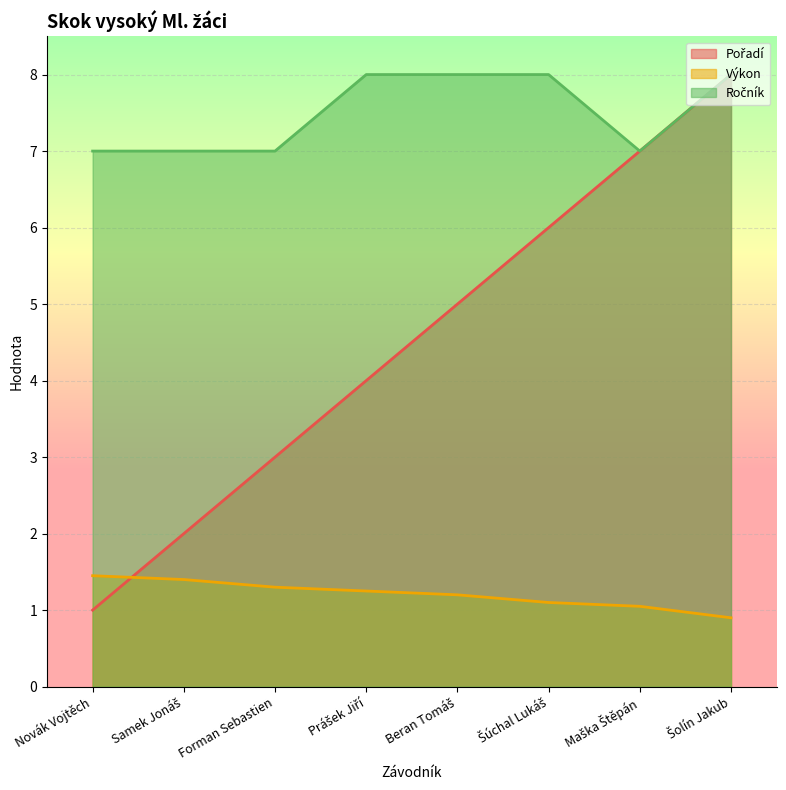

Rank the series at Samek Jonáš from highest to lowest value.

Ročník, Pořadí, Výkon